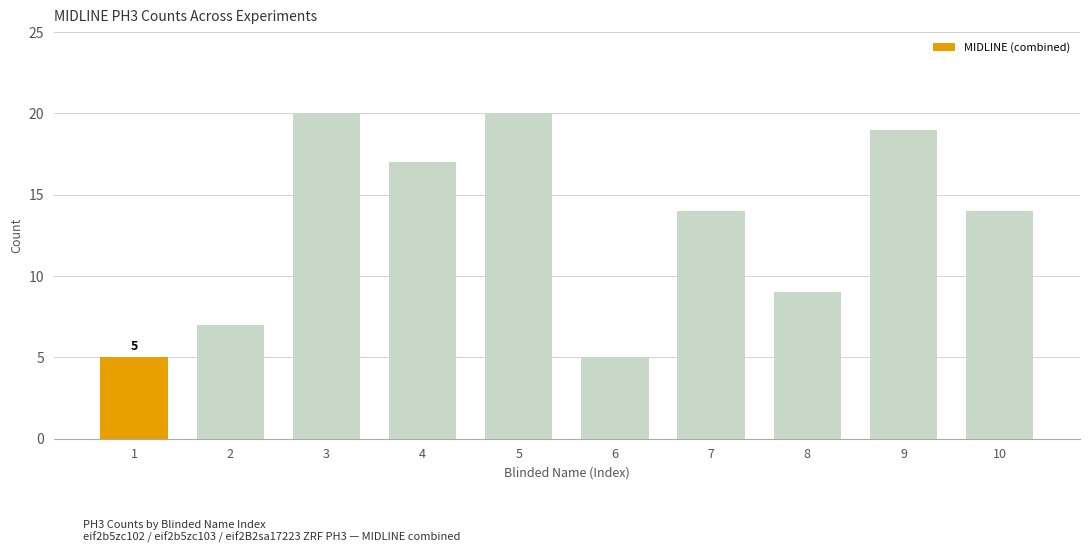

Where does the data first go above 14?

3